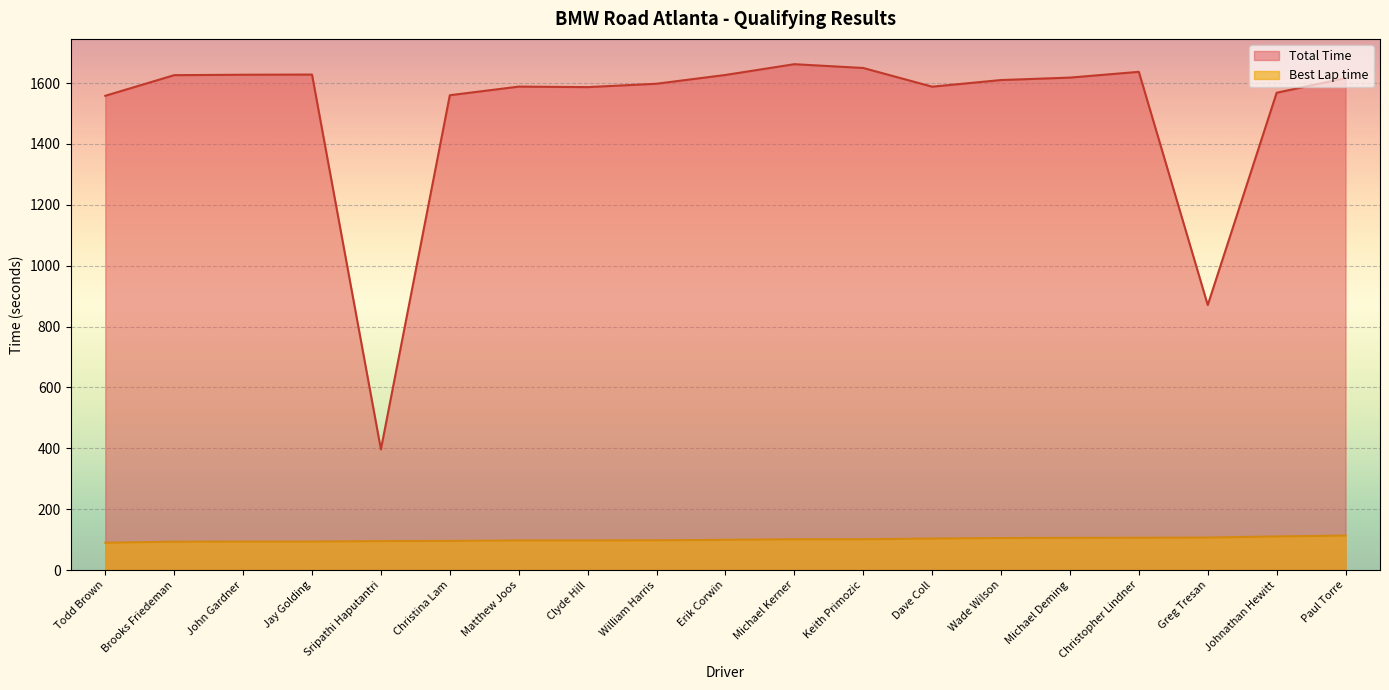

Between Johnathan Hewitt and Erik Corwin, which is larger?

Erik Corwin